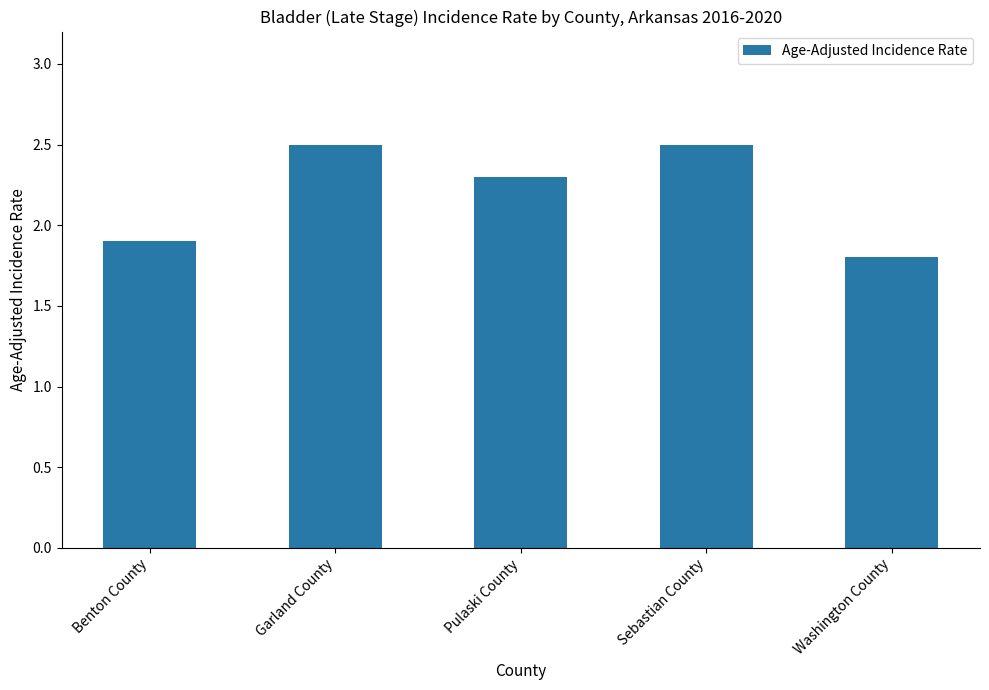

What is the value of the 3rd bar from the left?

2.3